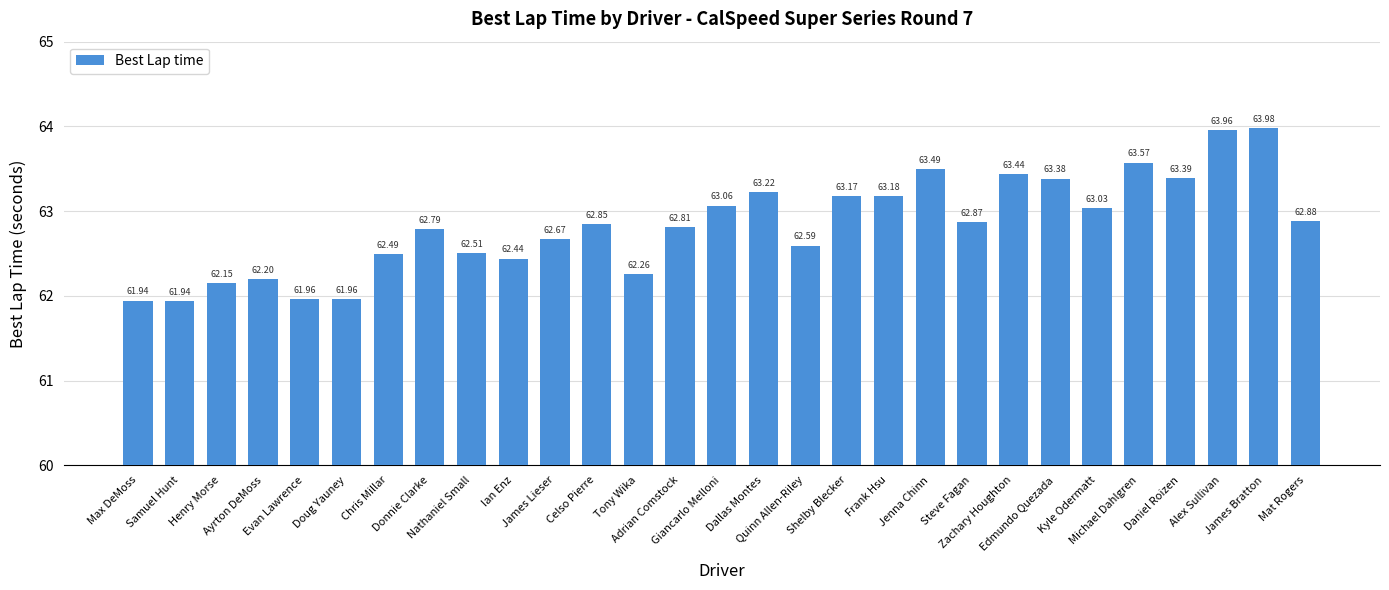

What is the approximate value at Doug Yauney?

62.0